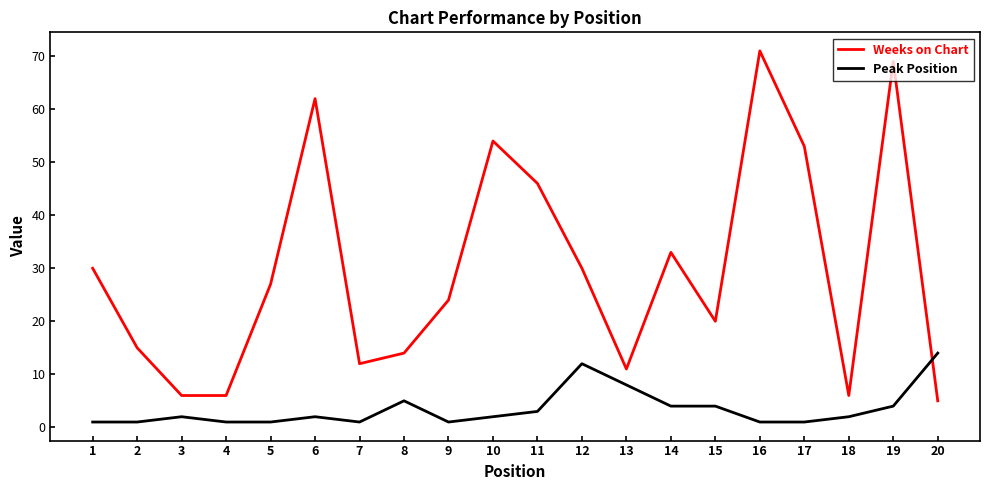

Where is the first local maximum for Weeks on Chart?

6